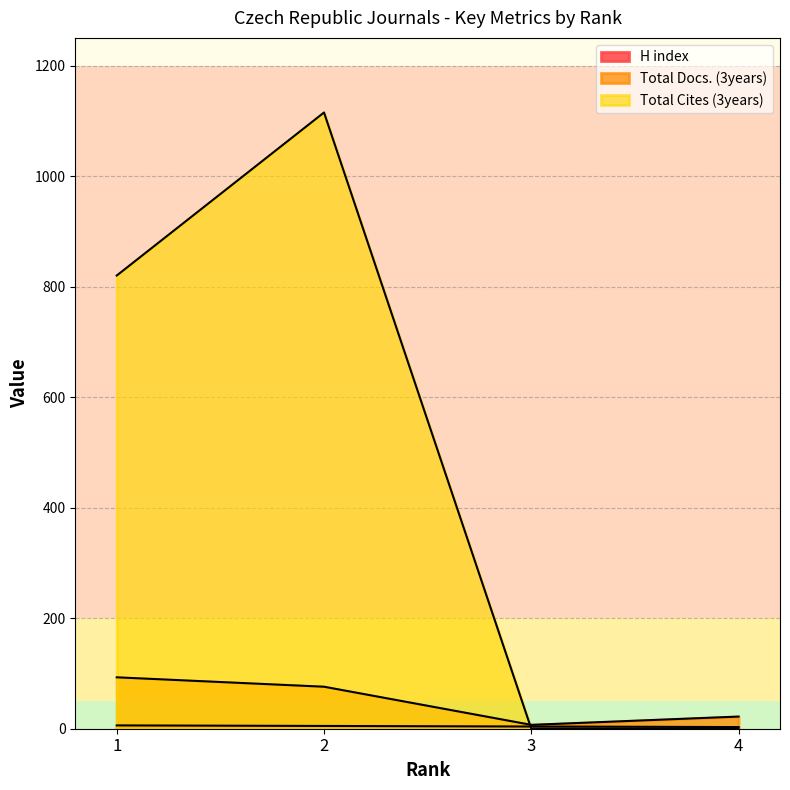

What is the value of the Total Docs. (3years) point at the 3rd from the left?

7